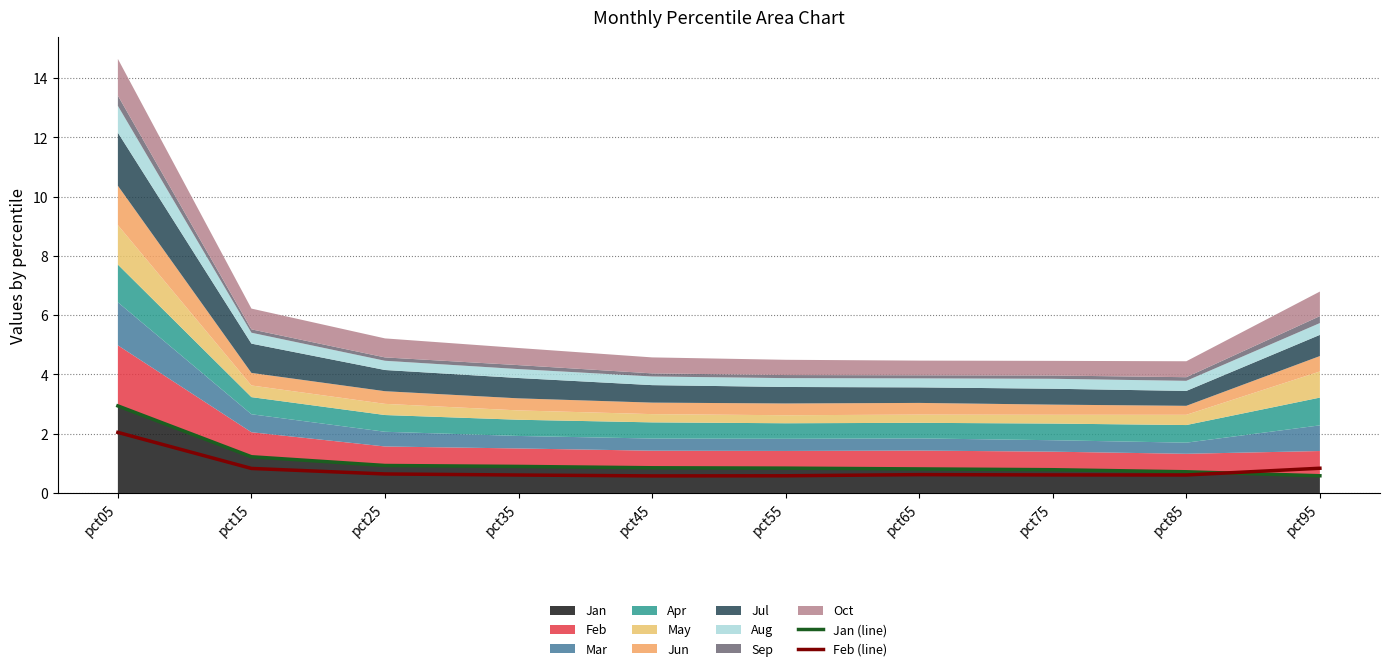

The value of Feb (line) at pct35 is 0.2. True or false?

False